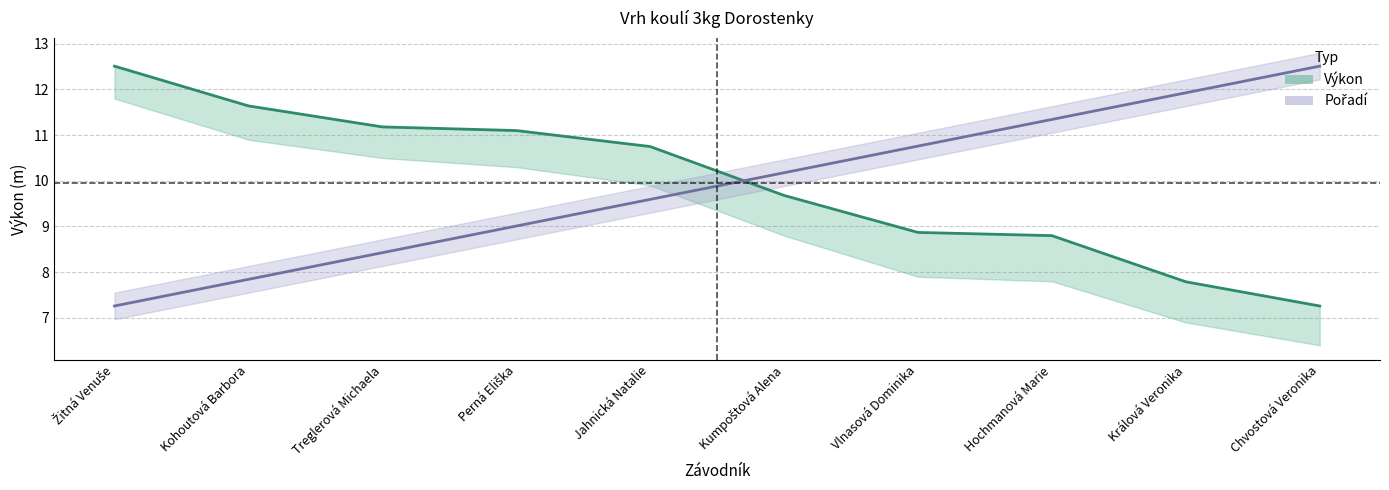

Reading left to right, transcribe all the data shown in this chart.

Výkon: 12.5	11.6	11.2	11.1	10.8	9.7	8.9	8.8	7.8	7.3
Pořadí: 7.3	7.8	8.4	9.0	9.6	10.2	10.8	11.3	11.9	12.5